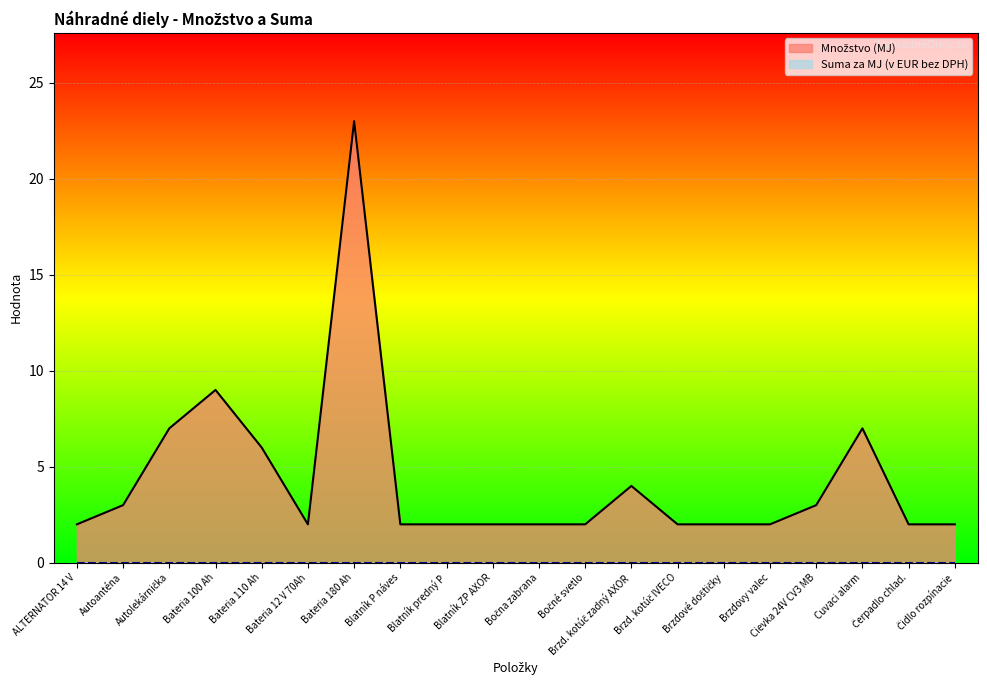

What is the smallest value displayed?

0